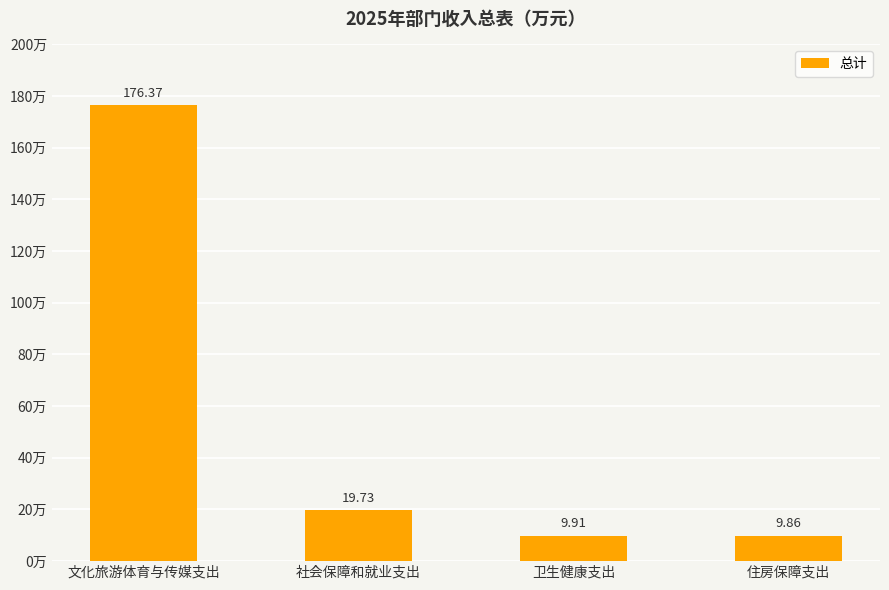

What is the difference between the values at 卫生健康支出 and 社会保障和就业支出?

9.8